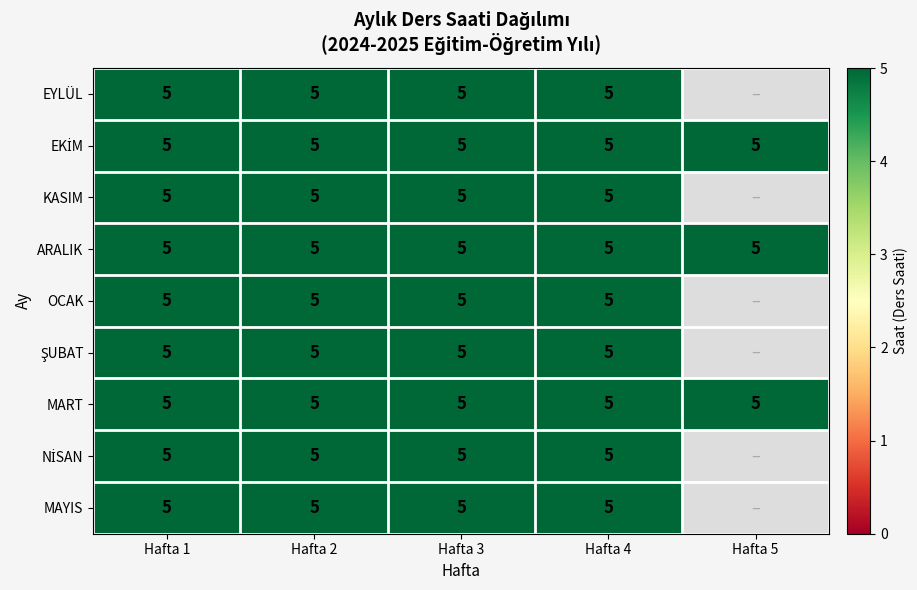

Is the value of NİSAN at 0 greater than the value of EYLÜL at 4?

Yes